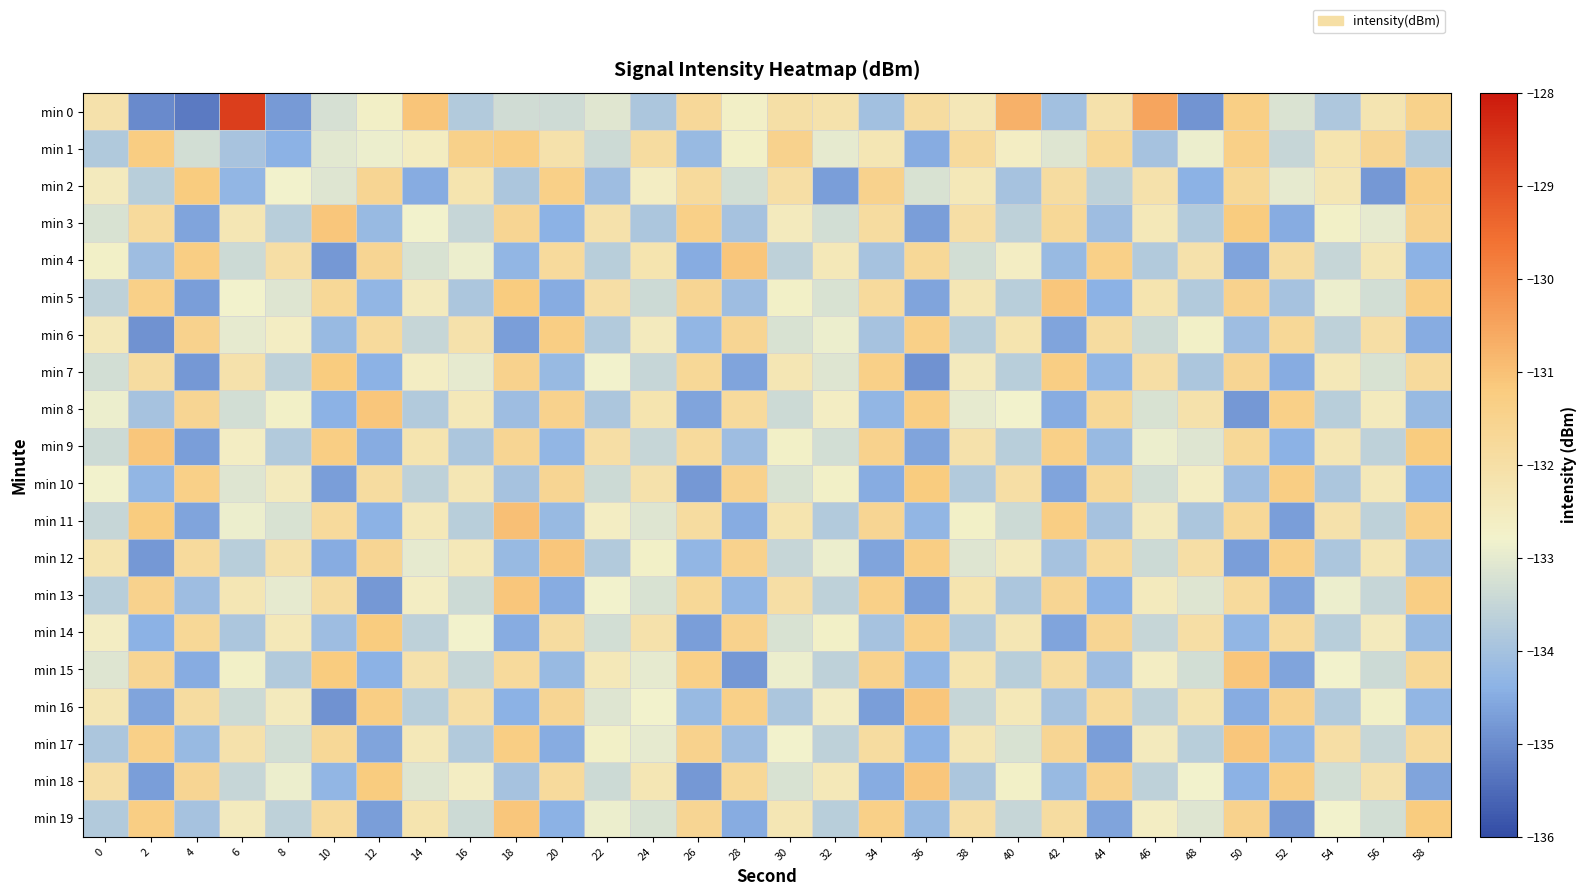

What is the difference between the highest and lowest values at 18?

3.7